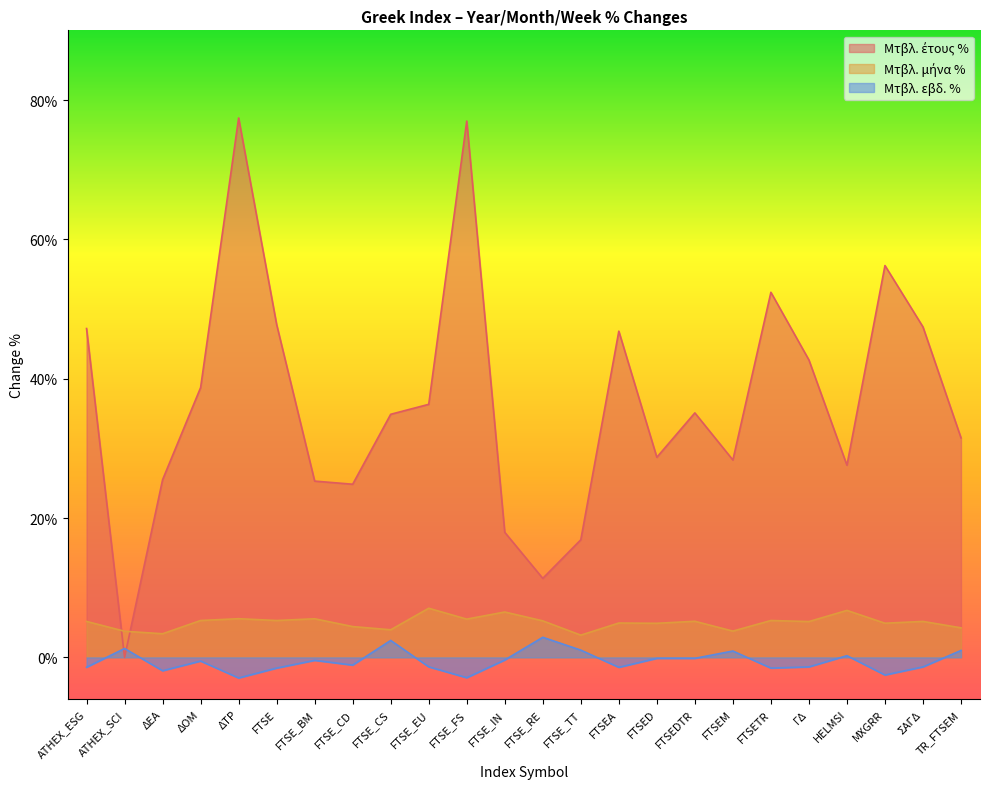

True or false: Μτβλ. έτους % has a value of 75.3 at FTSE.

False